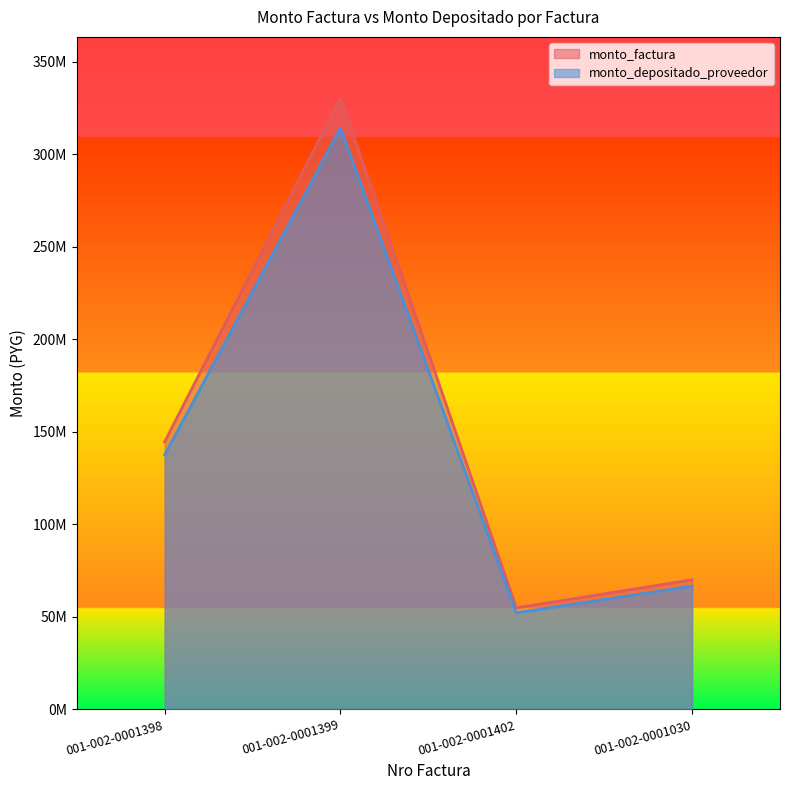

What is the smallest value displayed?

52152147